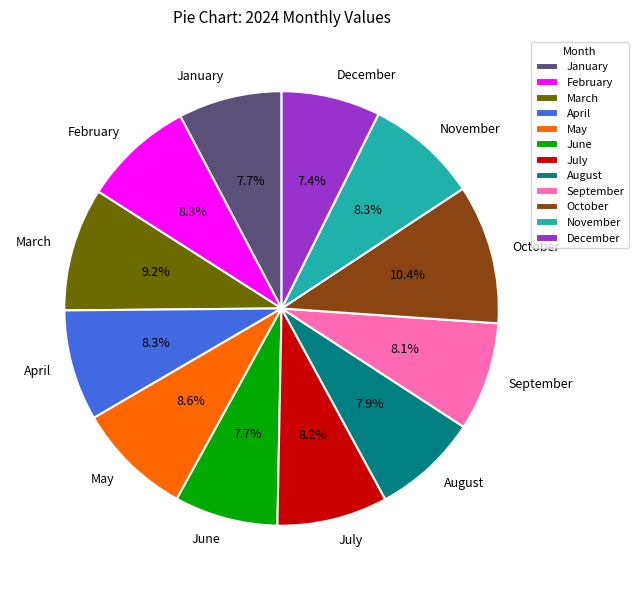

What is the largest slice in the pie chart?

October